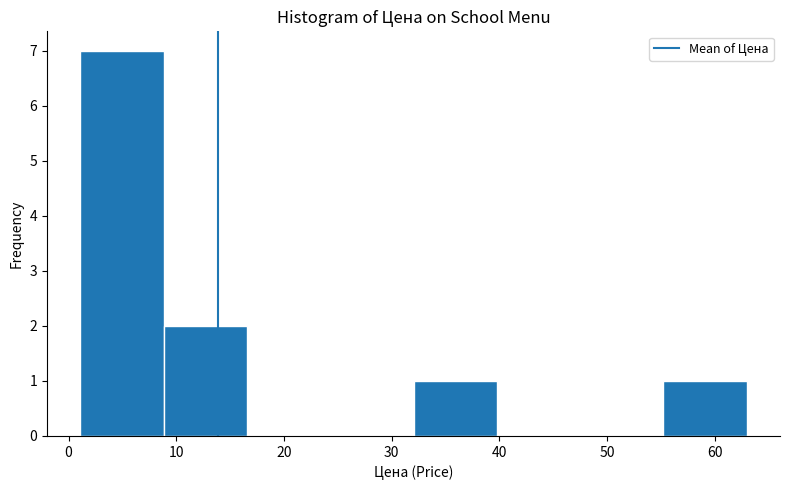

Reading left to right, list every bar in this chart as the range it spans on the x-axis followed by its height. Neither the bar edges nor the heights are printed on the chart, so give them approximately, as read against the axes.

1 to 9: 7
9 to 17: 2
17 to 24: 0
24 to 32: 0
32 to 40: 1
40 to 48: 0
48 to 55: 0
55 to 63: 1